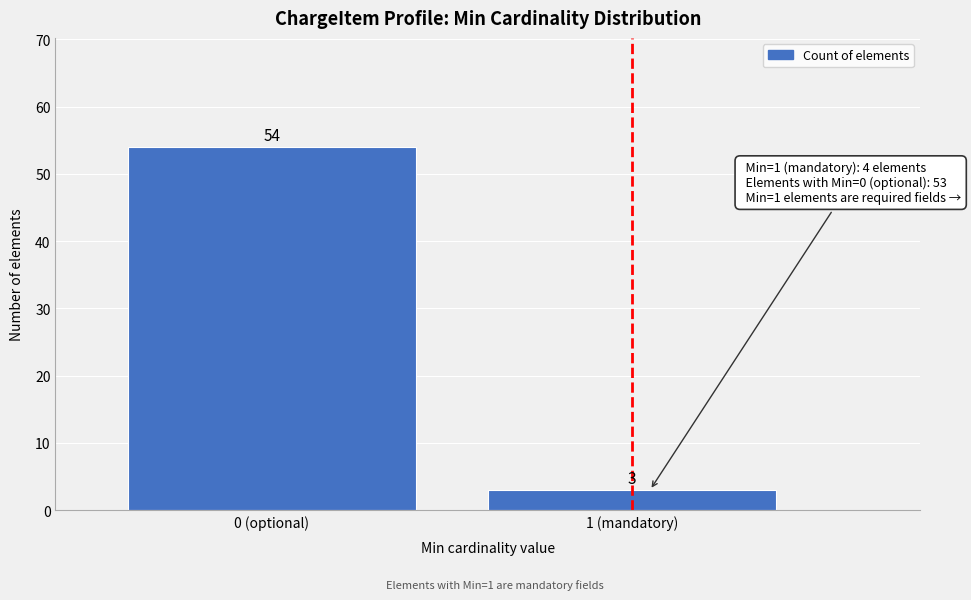

Reading left to right, what are all the values shown in this chart?

0 (optional)=54	1 (mandatory)=3